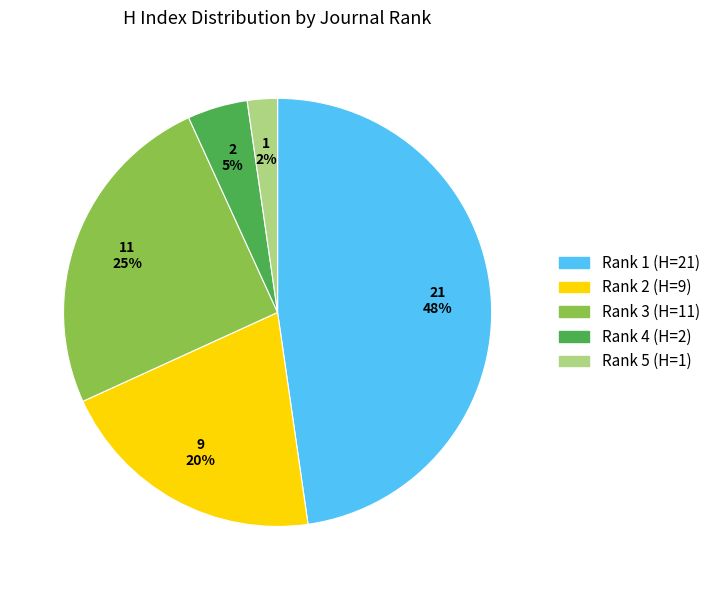

What is the largest slice in the pie chart?

Rank 1 (H=21)